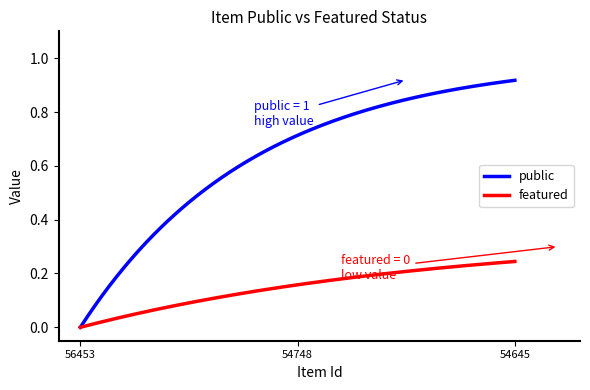

Which series has the largest total across all categories?

public